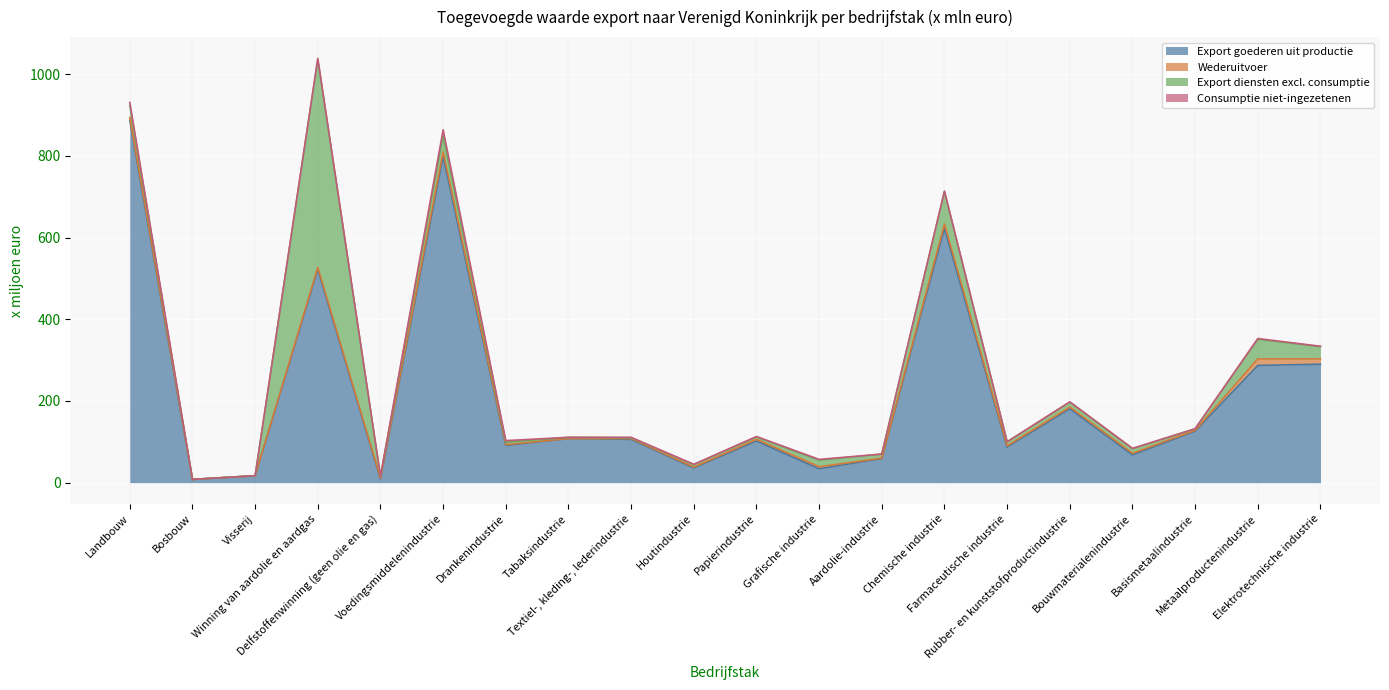

Reading left to right, what are all the values shown in this chart?

Export goederen uit productie: 887	8	17	522	9	798	91	108	106	36	102	34	59	622	87	181	68	126	287	290
Wederuitvoer: 7	0	0	5	2	12	2	0	2	2	4	5	1	11	3	4	4	2	16	13
Export diensten excl. consumptie: 29	0	0	509	5	40	6	3	2	6	6	16	10	80	10	12	11	4	48	30
Consumptie niet-ingezetenen: 8	0	0	3	0	14	4	0	1	1	1	2	0	1	0	1	1	0	2	1